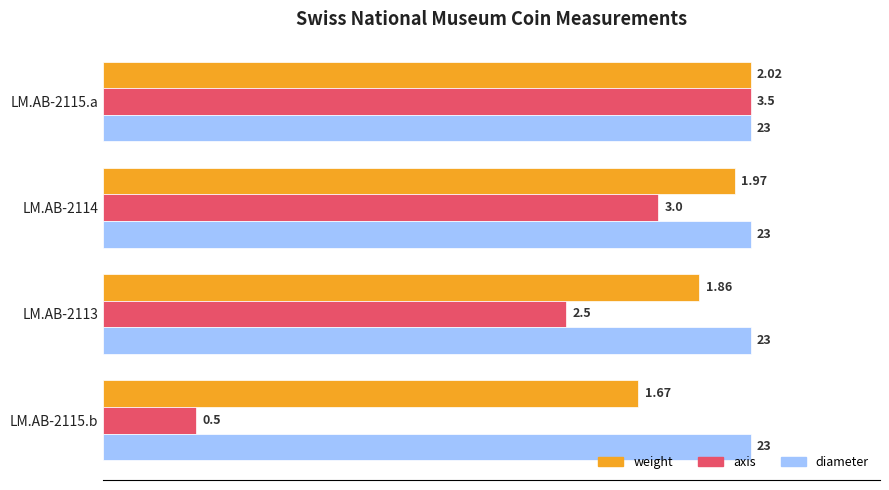

What are all the series names shown in the legend?

weight, axis, diameter